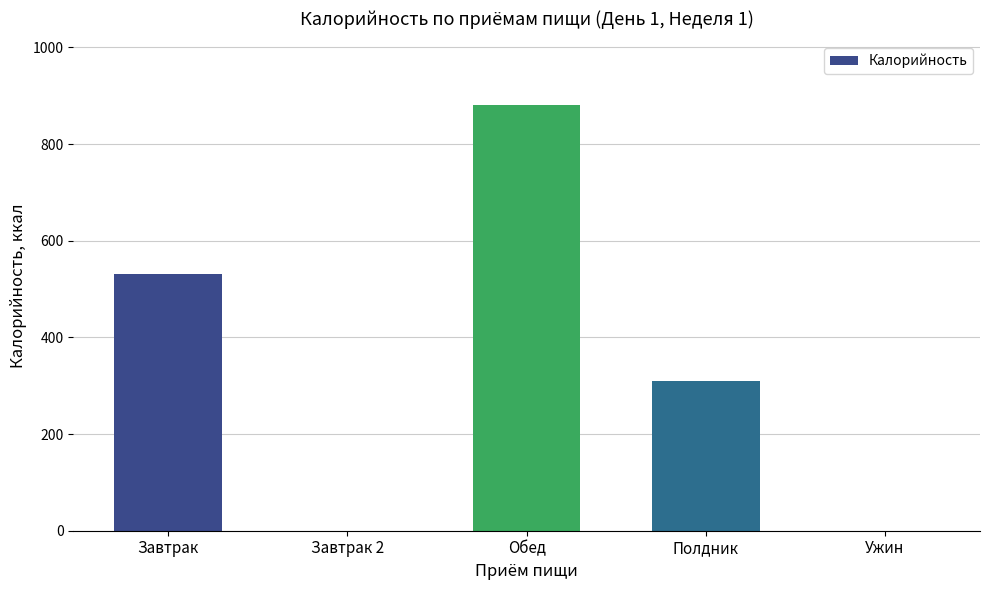

What is the sum of all values?

1720.3